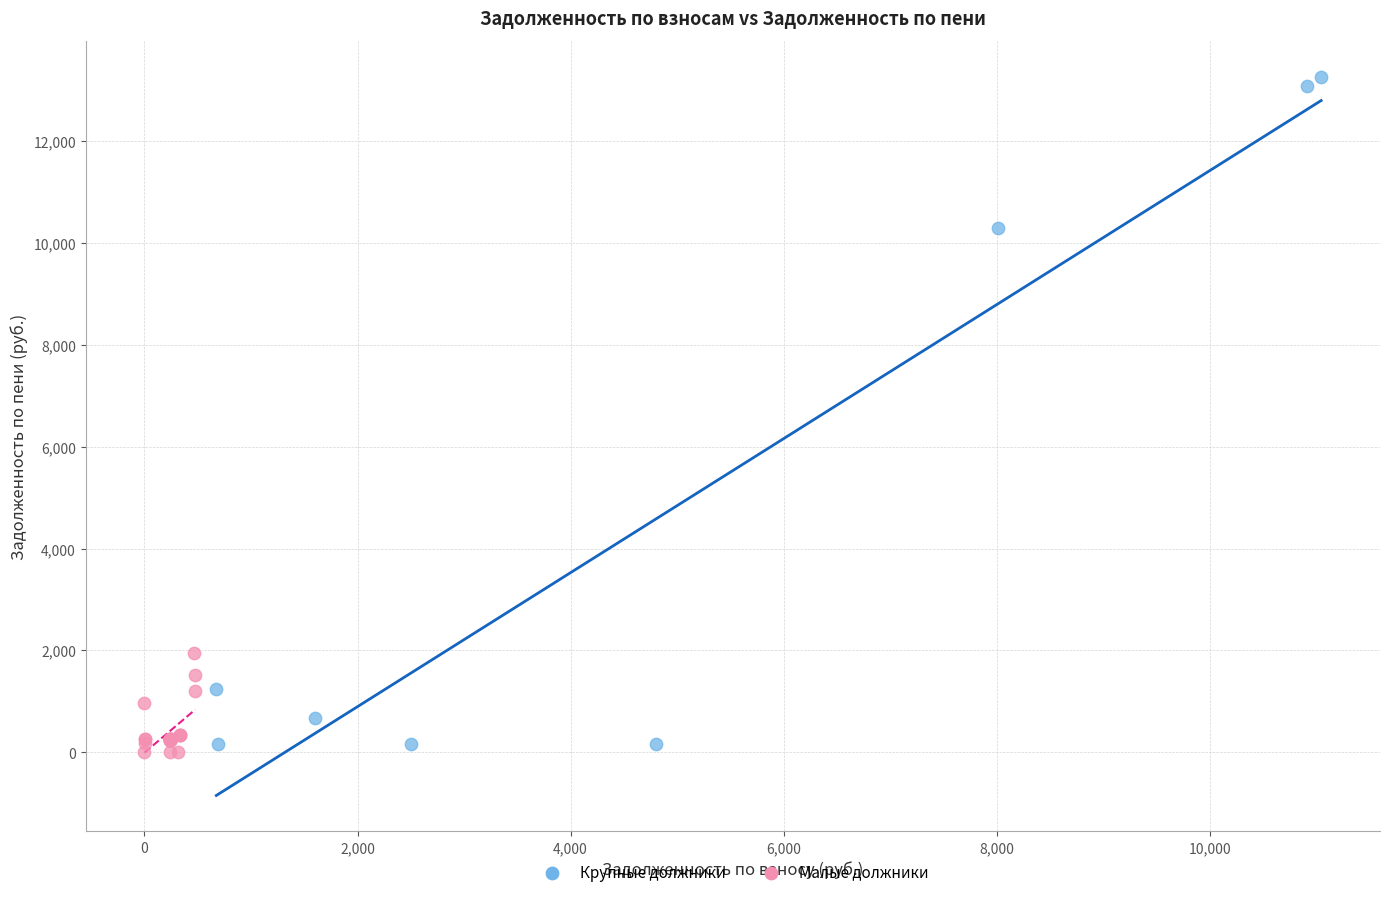

Which series has the largest Y range (max minus min)?

Крупные должники